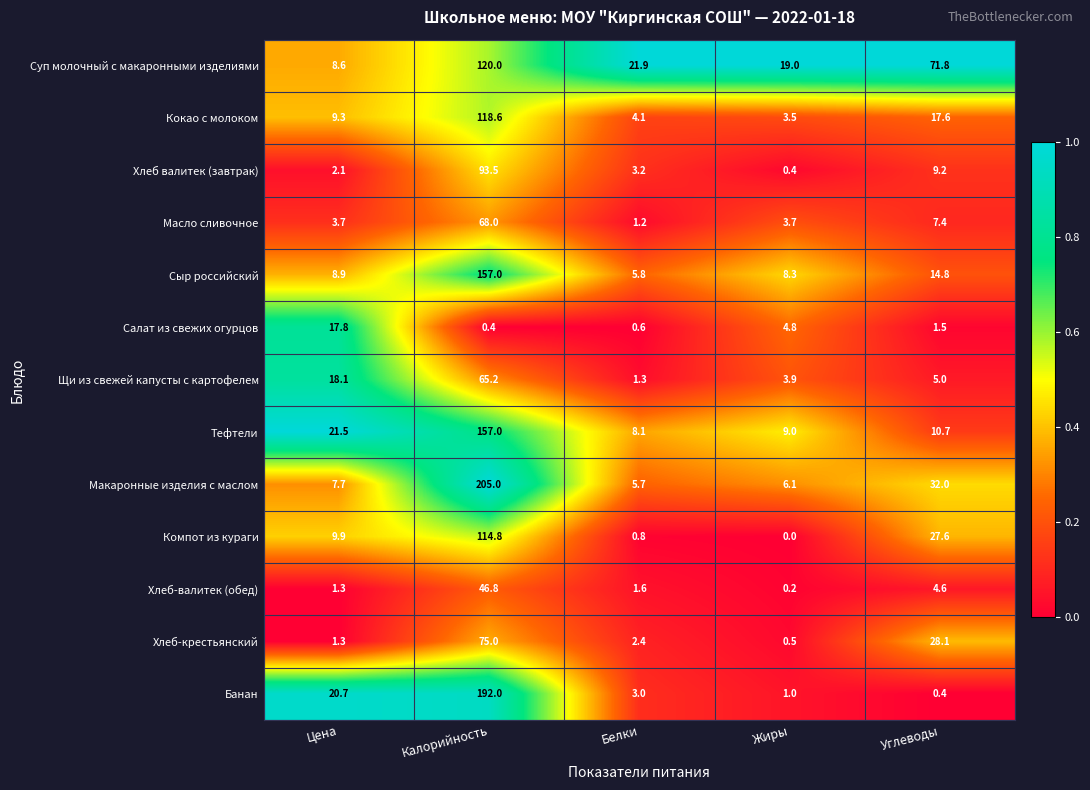

At which label does Хлеб-валитек (обед) first exceed 1?

Цена